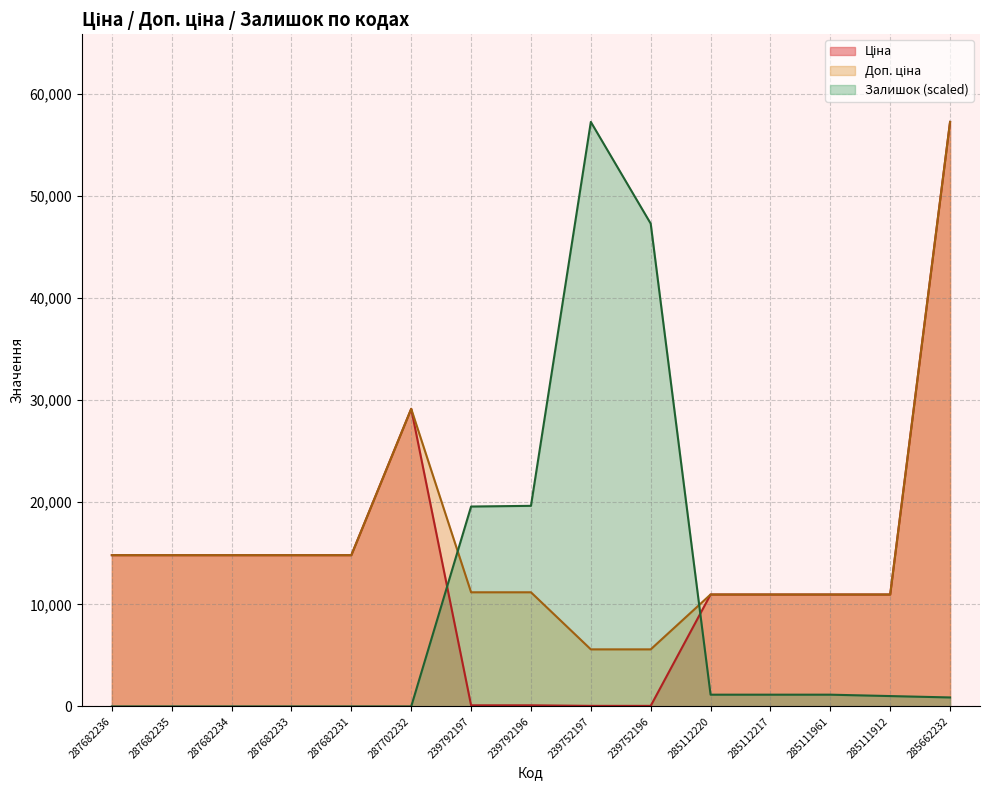

True or false: Ціна and Доп. ціна intersect in this chart.

False